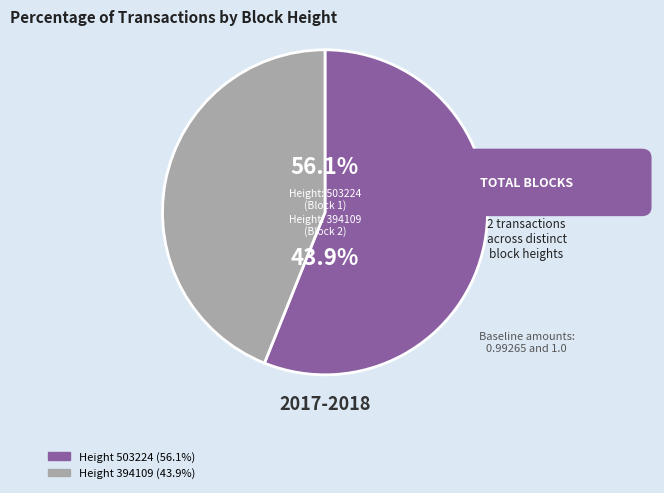

Which slice is the largest?

503224